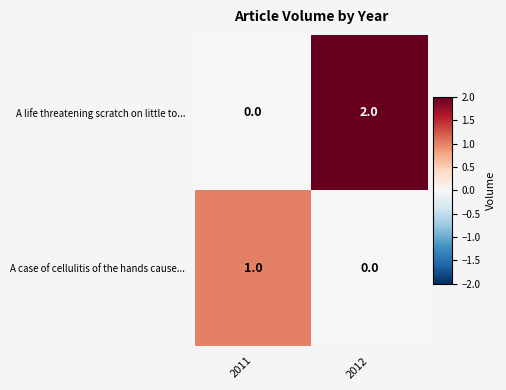

Rank the series at 2012 from highest to lowest value.

A life threatening scratch on little to..., A case of cellulitis of the hands cause...